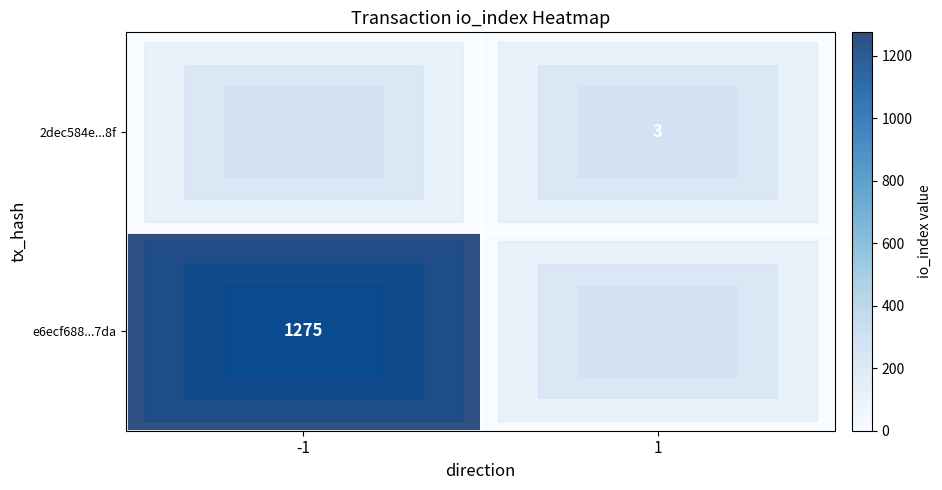

Is the value of e6ecf688...7da at -1 greater than the value of 2dec584e...8f at 1?

Yes